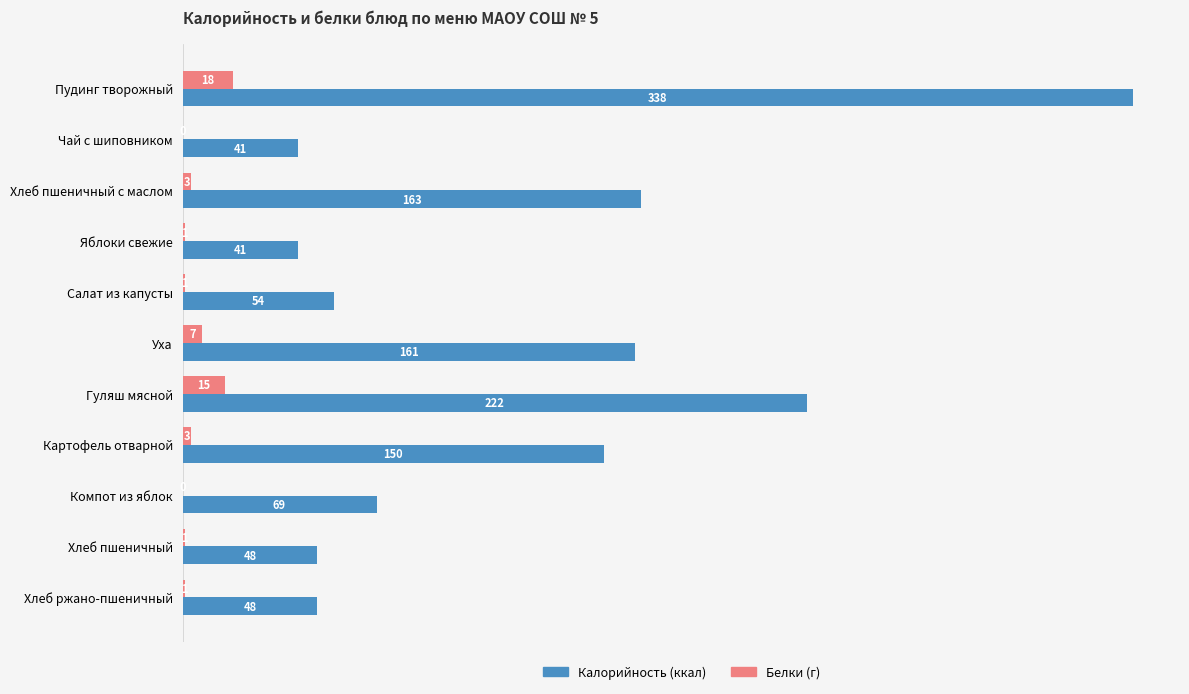

How many categories are shown in the chart?

11